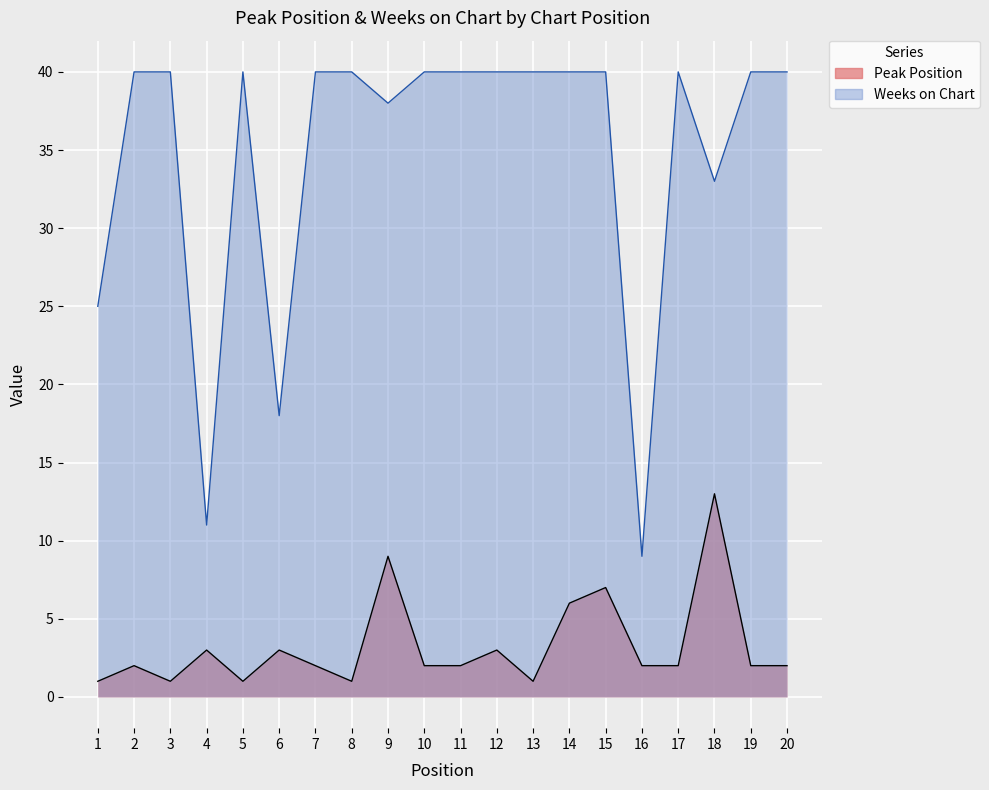

List the labels in order of Peak Position value, largest first.

18, 9, 15, 14, 4, 6, 12, 2, 7, 10, 11, 16, 17, 19, 20, 1, 3, 5, 8, 13